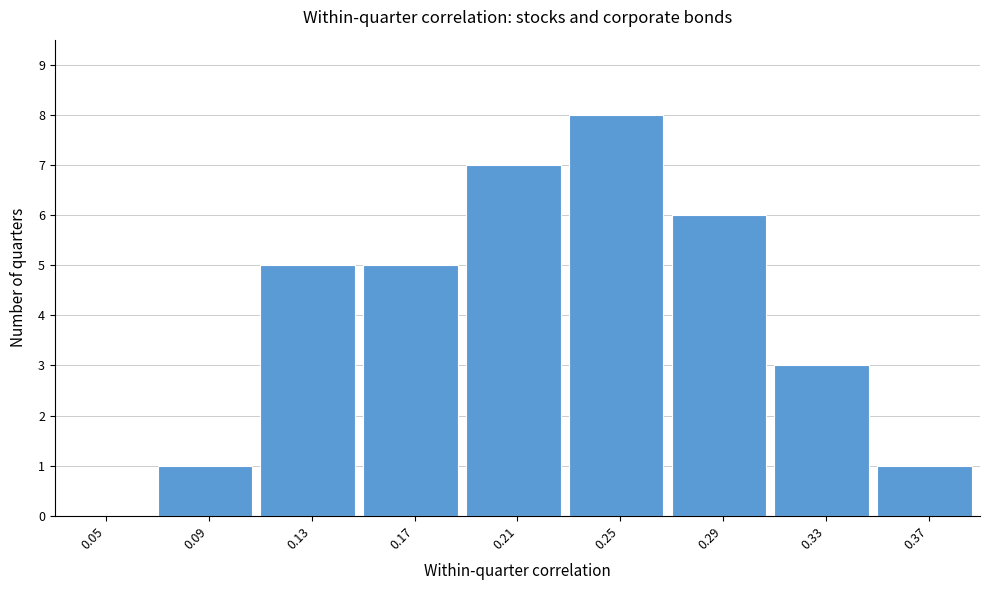

Reading left to right, transcribe all the data shown in this chart.

0.05=0	0.09=1	0.13=5	0.17=5	0.21=7	0.25=8	0.29=6	0.33=3	0.37=1